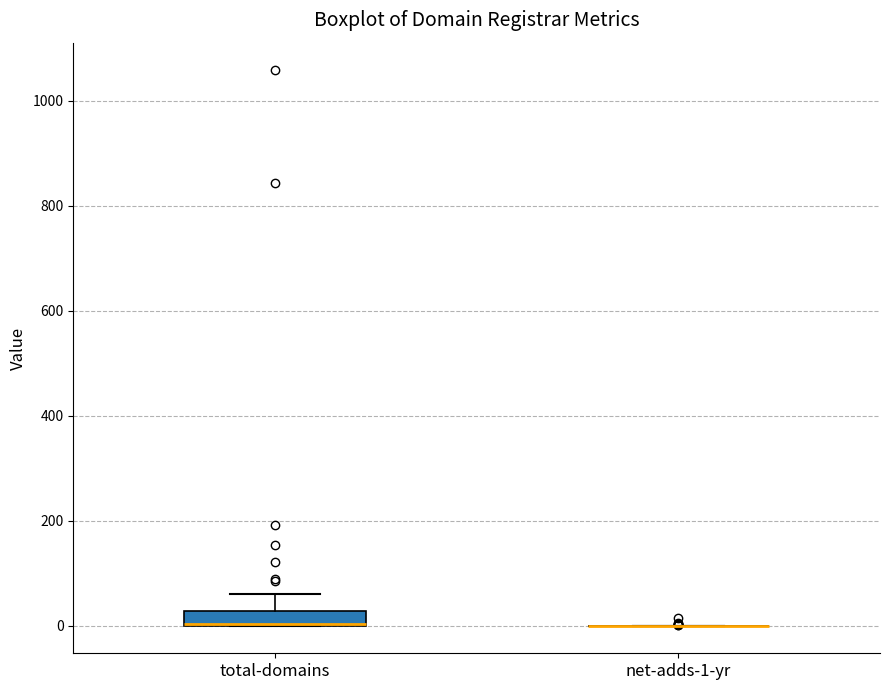

Where does the upper whisker of the box for total-domains end on the y-axis? The values are not printed on the chart, so give them approximately, as read against the axis.

60